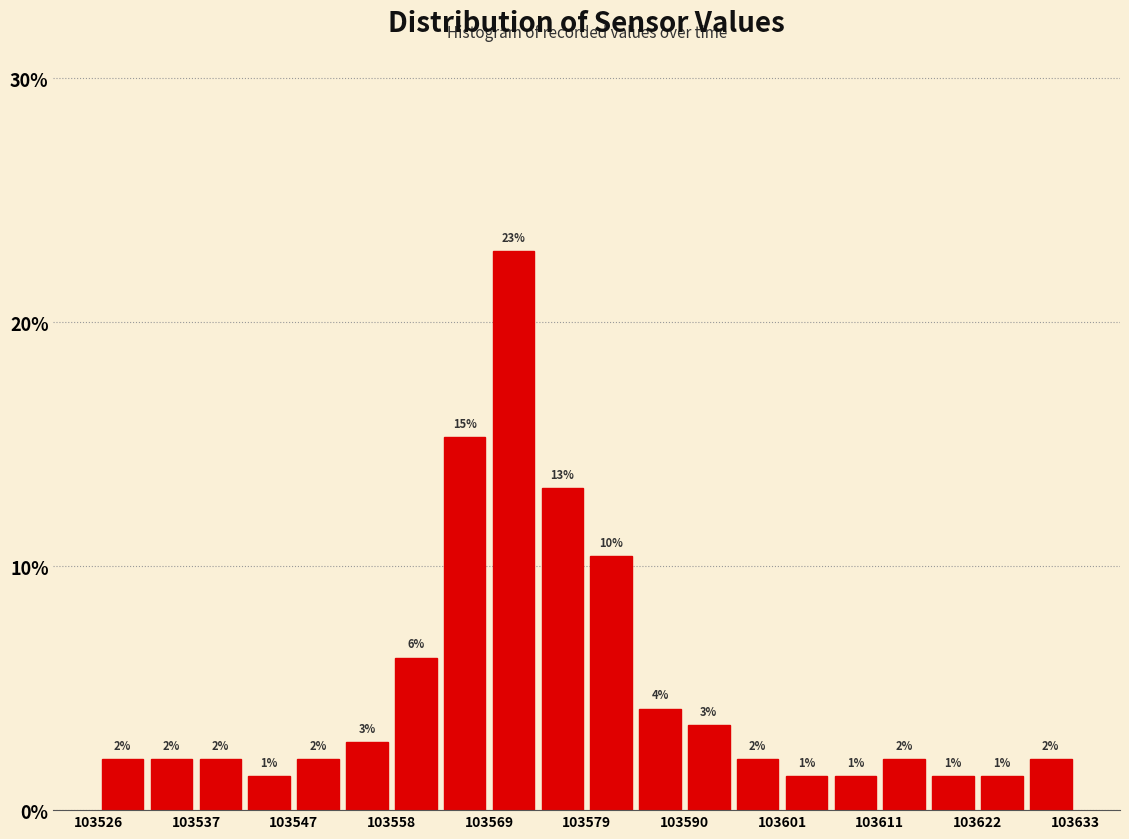

Around what value on the x-axis is the tallest bar? Give the approximate position of its centre, as read against the axis.

103572